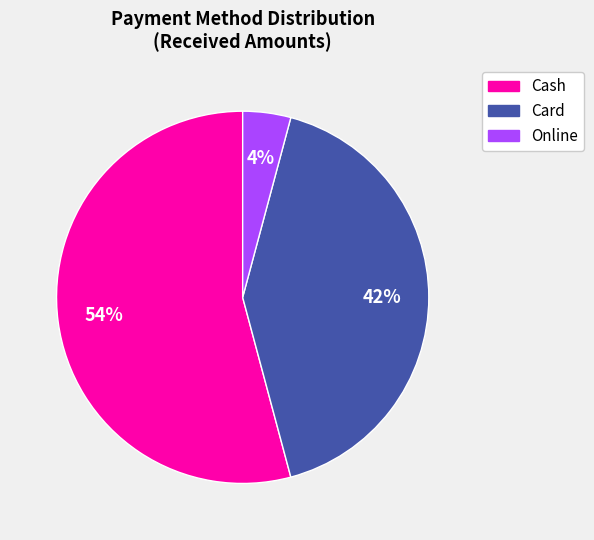

To the nearest percent, what is the difference between the largest and smallest slice percentages?

50%